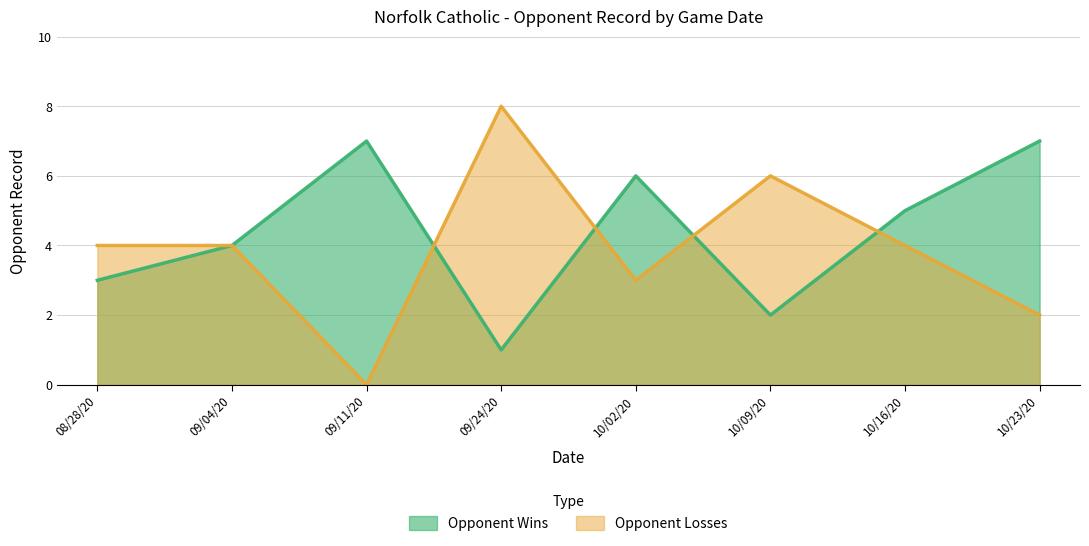

In Opponent Losses, how many points are higher than both neighbors (excluding endpoints)?

2